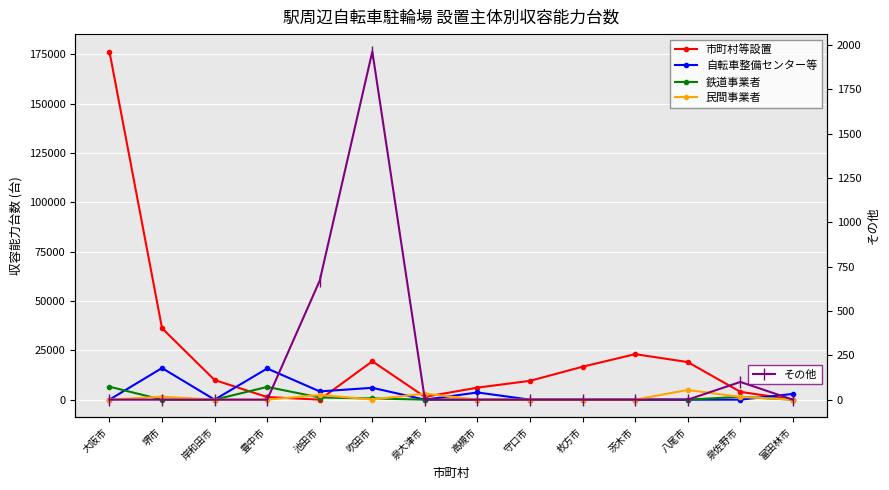

Which series has the widest spread of values?

市町村等設置